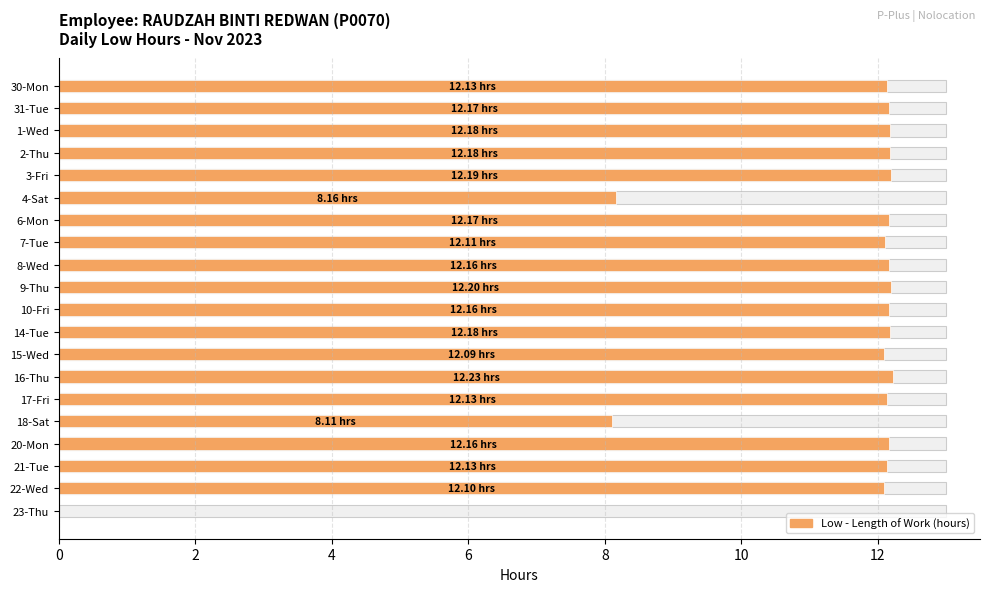

How many positive values are there?

19